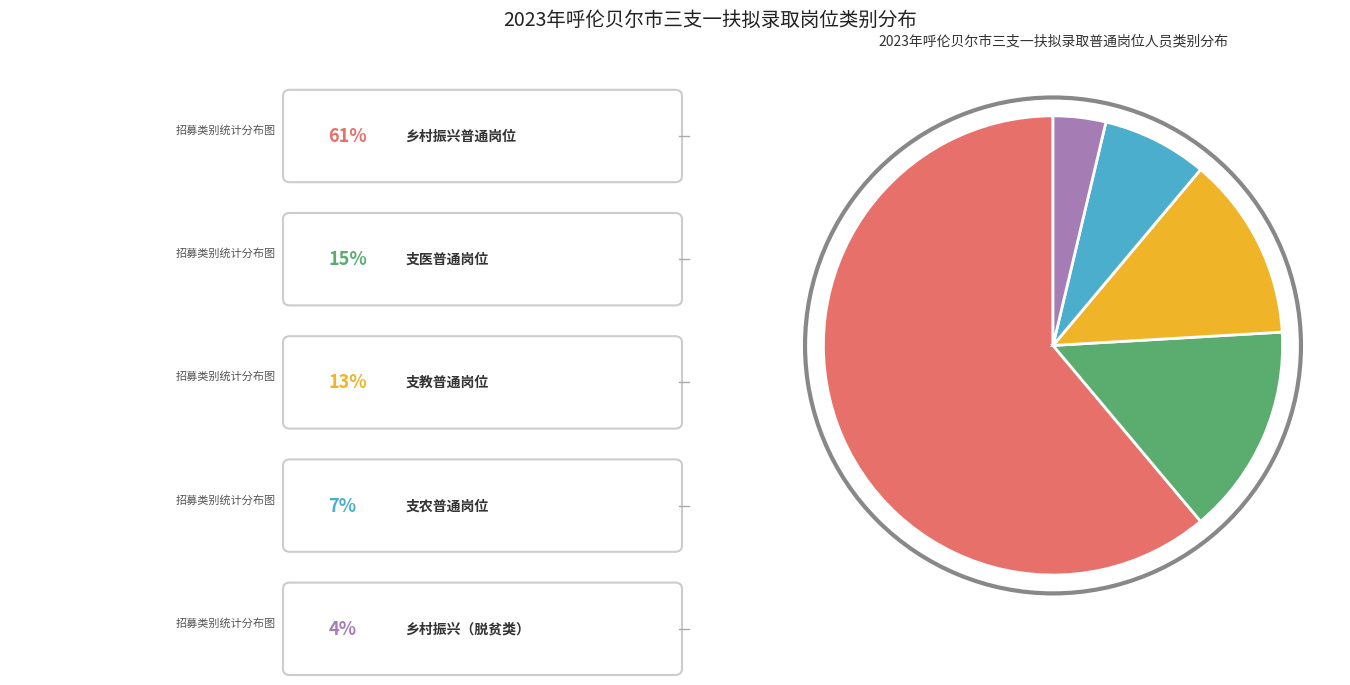

Does any single category account for the majority?

Yes